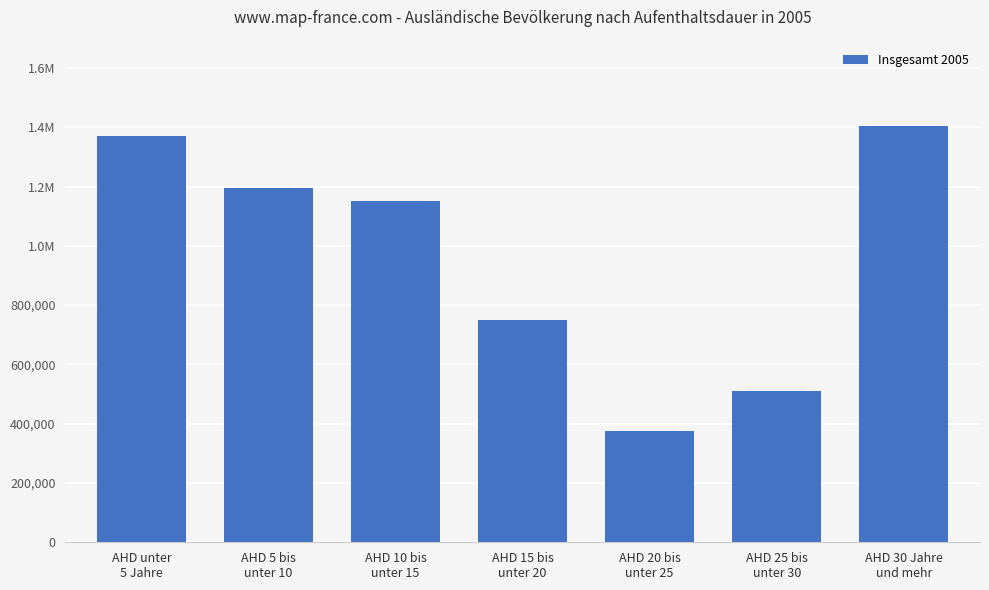

Which label corresponds to the largest value in the chart?

AHD 30 Jahre
und mehr